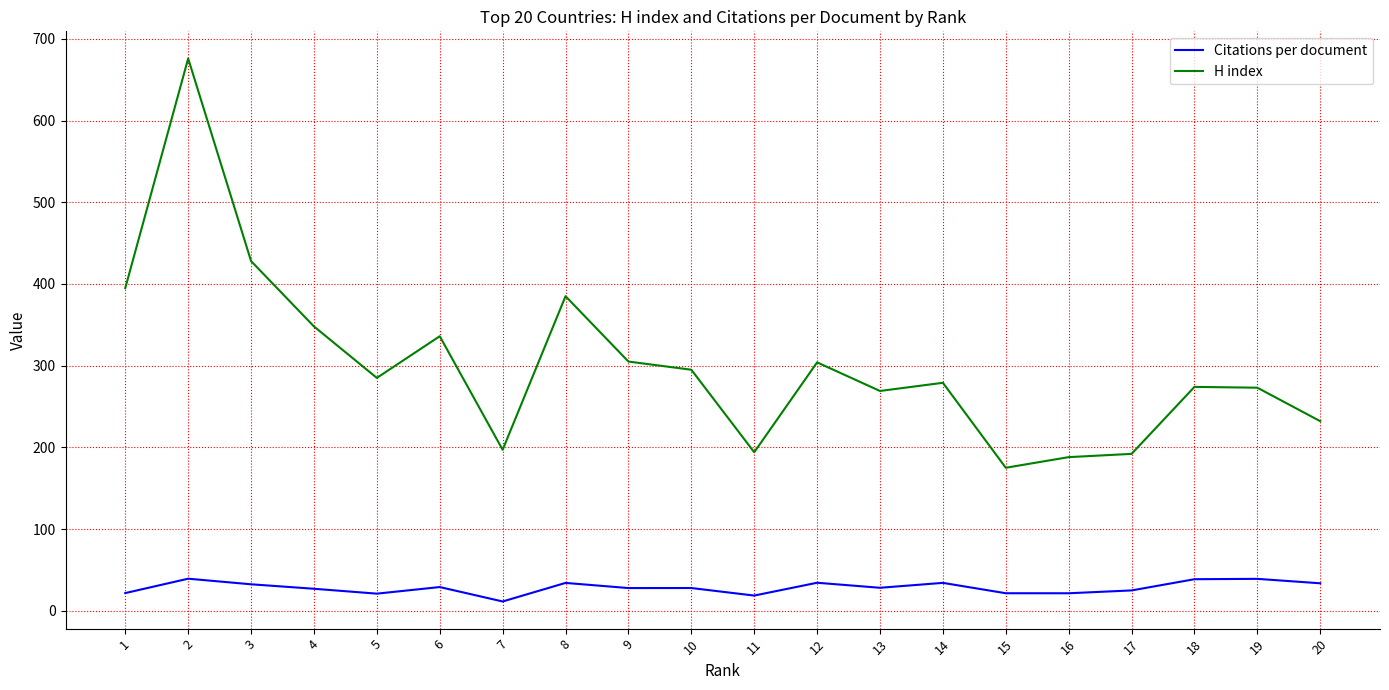

How many lines are shown in the chart?

2